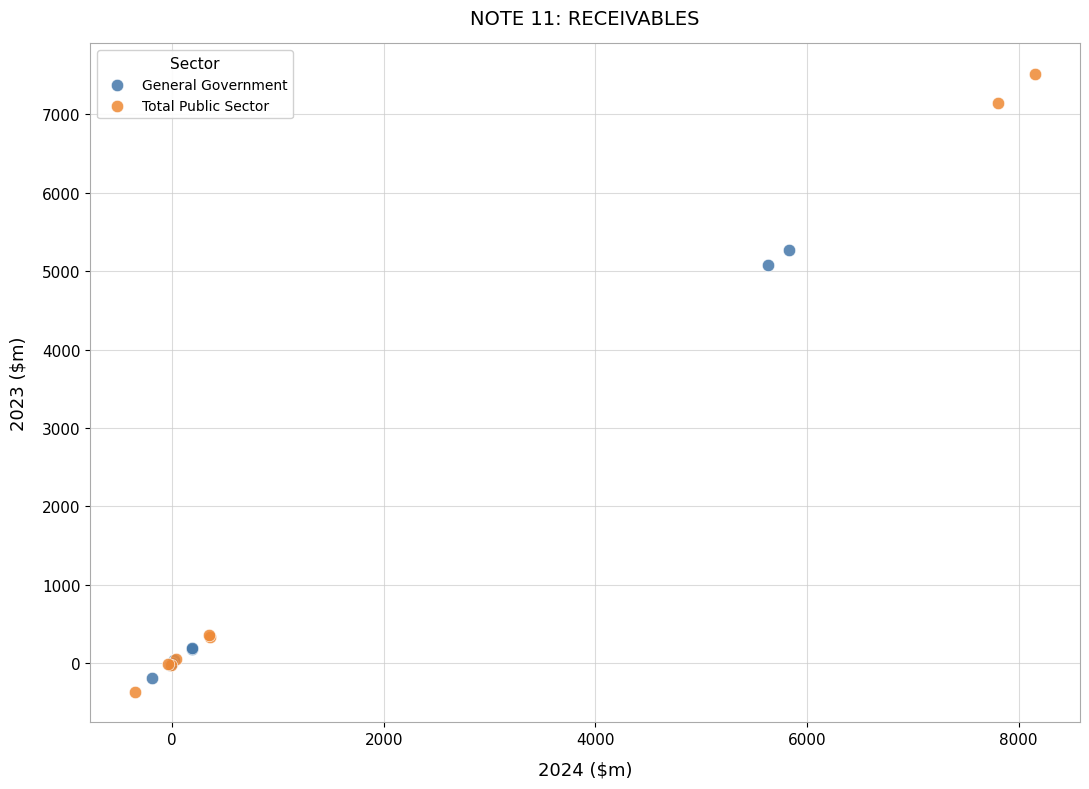

Which series reaches the minimum Y coordinate?

Total Public Sector